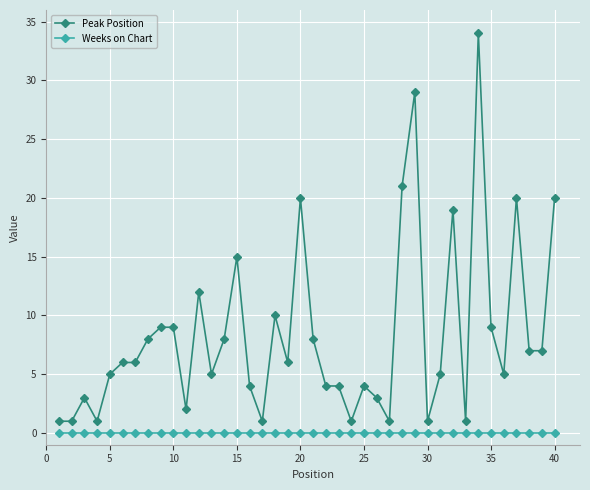

What is the difference between the maximum and minimum values in the Peak Position series?

33